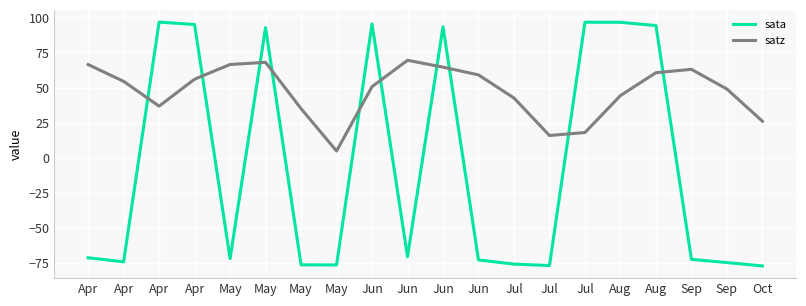

Between which two adjacent categories do satz and sata first intersect?

Apr and Apr